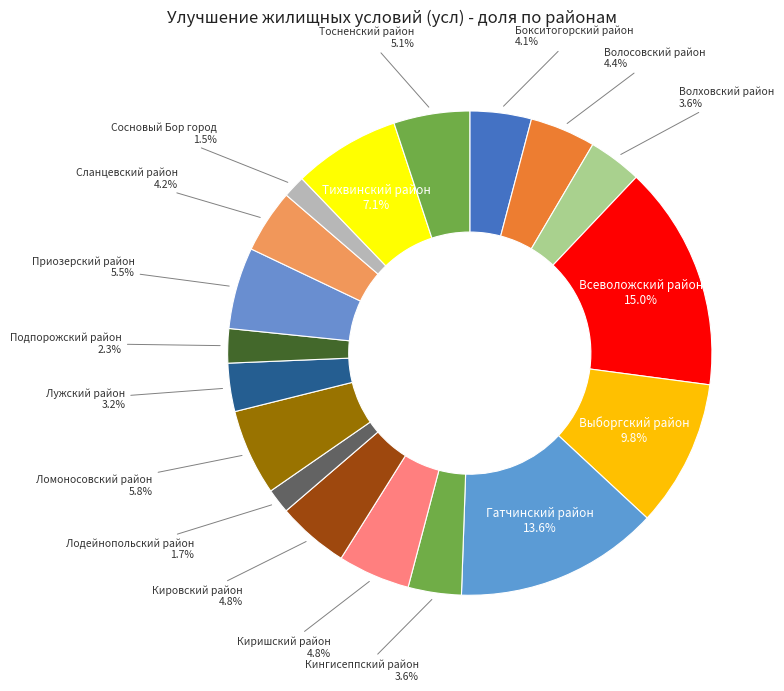

Between Бокситогорский район and Приозерский район, which is larger?

Приозерский район